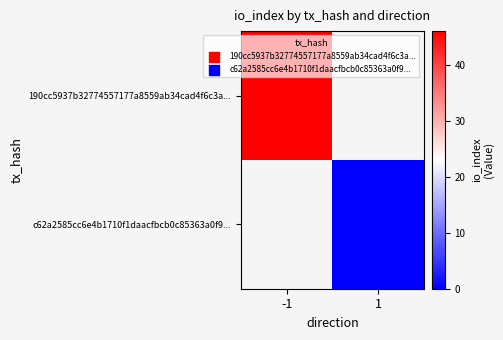

At how many categories does at least one series exceed 1?

1